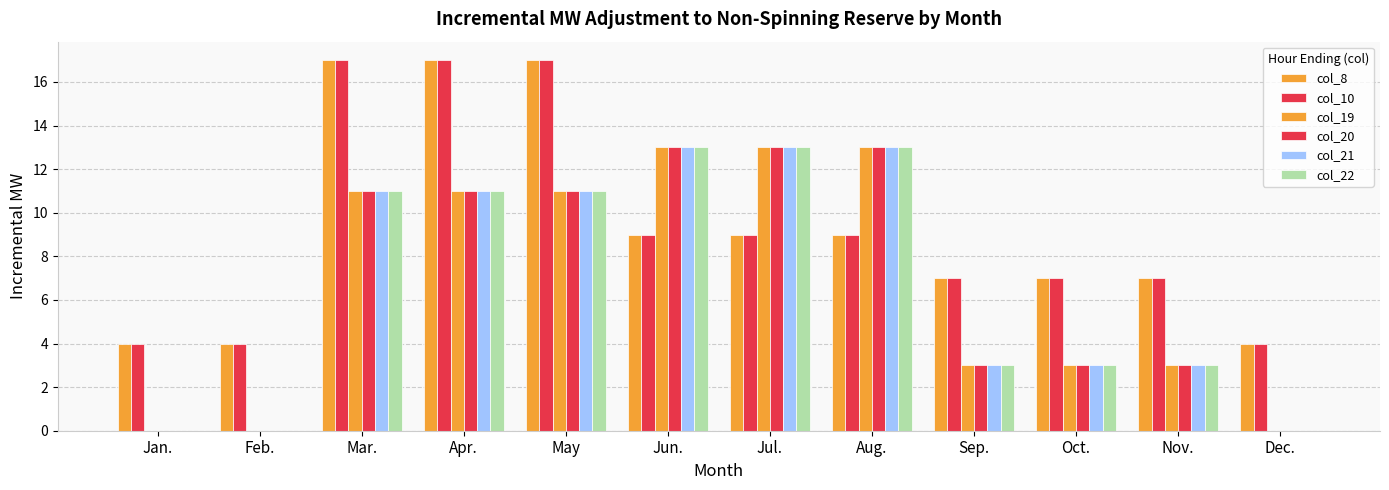

Is it true that col_19 equals 3 at Sep.?

True